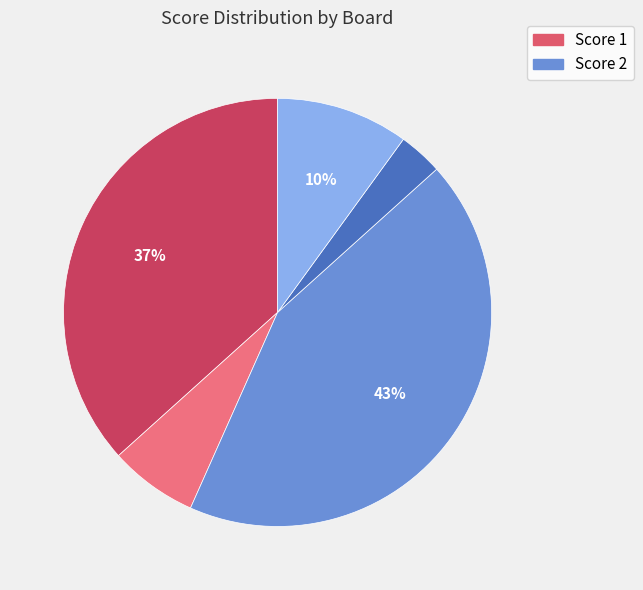

Is there any slice that represents more than half of the pie?

No